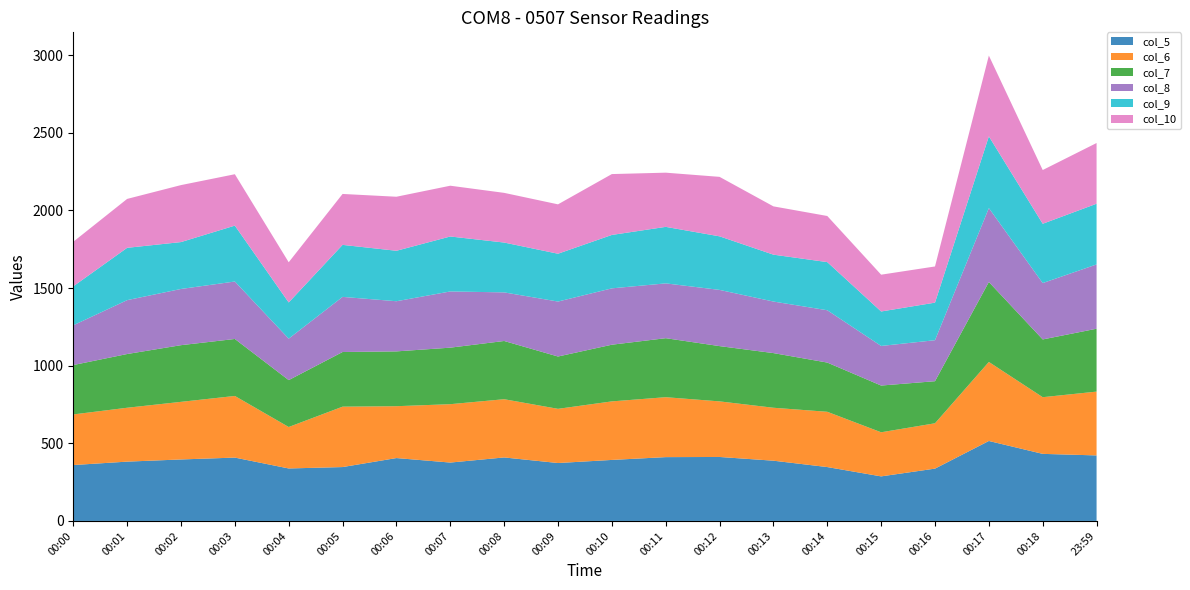

Reading left to right, transcribe all the data shown in this chart.

col_5: 360	382	396	408	338	347	405	376	409	373	393	411	412	388	347	287	337	515	432	422
col_6: 326	347	371	397	267	389	334	376	375	349	377	386	358	341	356	284	292	509	365	411
col_7: 318	346	365	367	302	352	353	364	375	337	365	380	356	352	317	301	271	515	372	405
col_8: 256	347	362	370	267	355	323	362	313	354	363	353	362	332	337	255	264	476	363	414
col_9: 251	337	302	360	233	335	325	354	321	308	344	364	345	302	310	222	242	462	382	391
col_10: 287	315	367	331	259	328	348	327	320	318	392	349	383	311	297	237	233	520	346	391